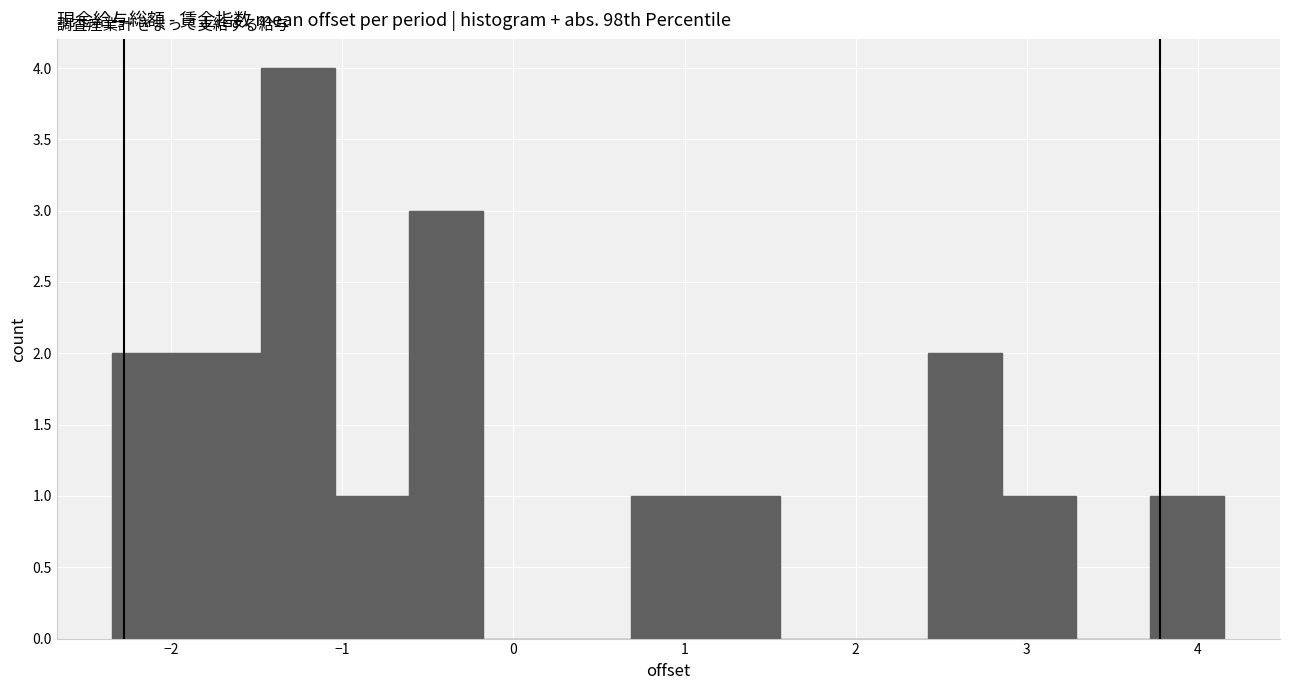

Reading left to right, transcribe this chart: for each bar, give the range it covers on the x-axis and its height. Neither the bar edges nor the heights are printed on the chart, so give them approximately, as read against the axes.

-2.3 to -1.9: 2
-1.9 to -1.5: 2
-1.5 to -1.0: 4
-1.0 to -0.6: 1
-0.6 to -0.2: 3
-0.2 to 0.3: 0
0.3 to 0.7: 0
0.7 to 1.1: 1
1.1 to 1.6: 1
1.6 to 2.0: 0
2.0 to 2.4: 0
2.4 to 2.9: 2
2.9 to 3.3: 1
3.3 to 3.7: 0
3.7 to 4.2: 1